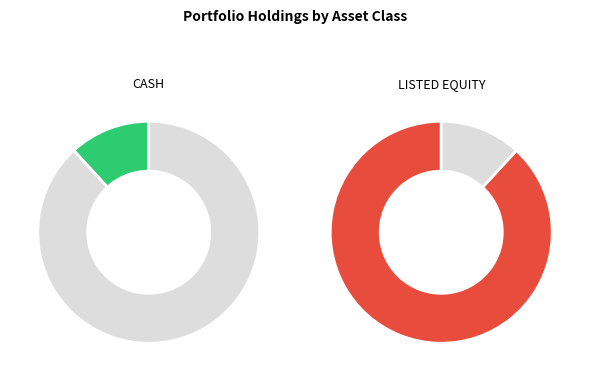

How many slices are in this pie chart?

2